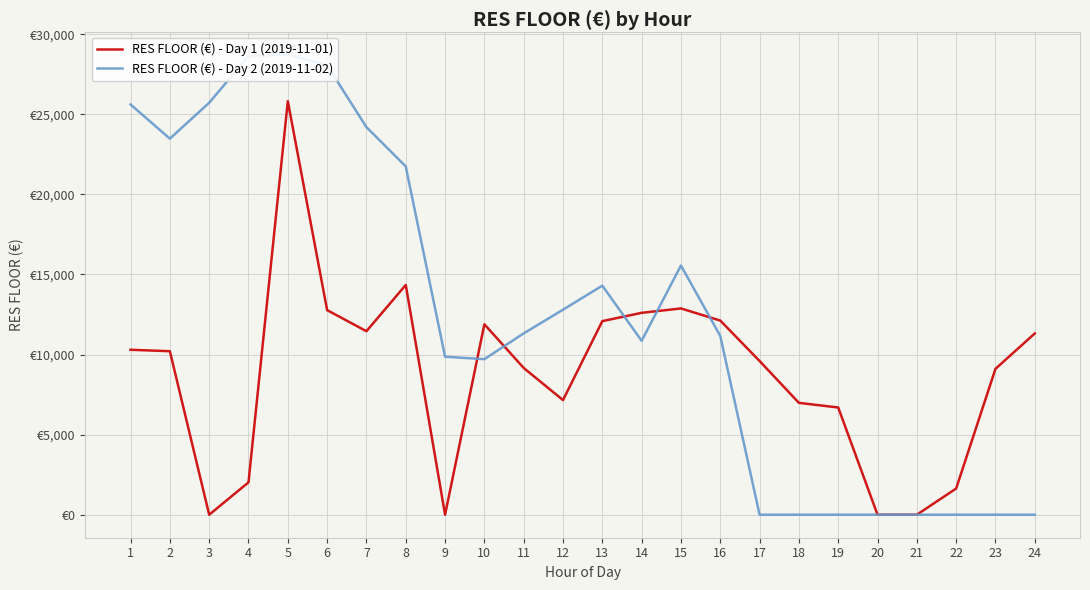

At which label is RES FLOOR (€) - Day 2 (2019-11-02) closest to 14364?

13